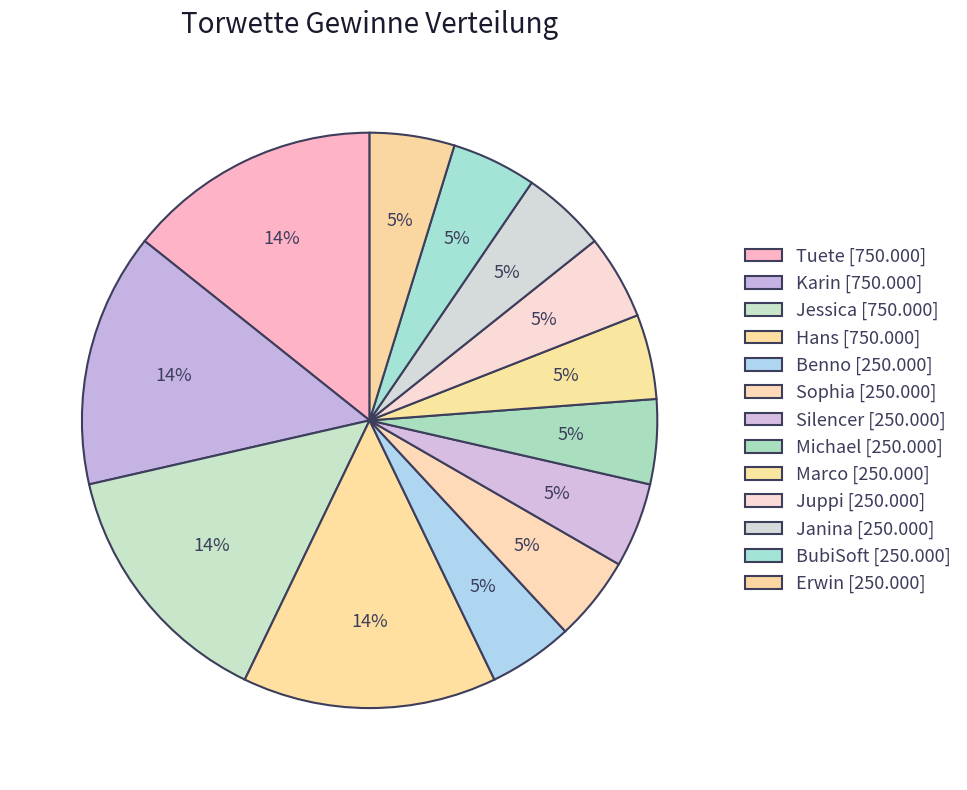

Which slice is the largest?

Tuete